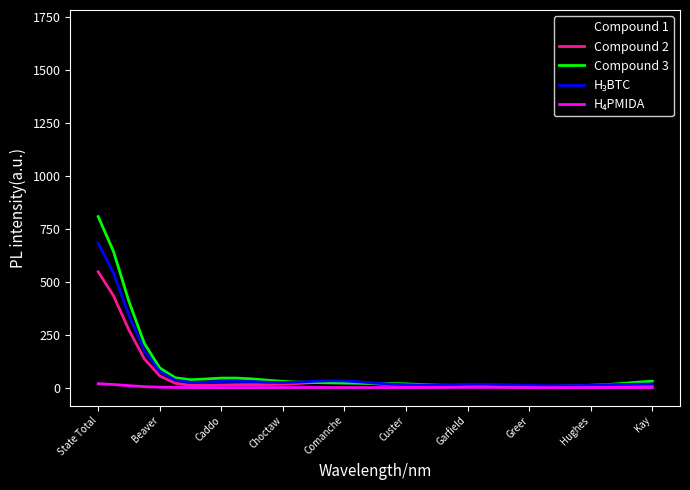

What is the greatest value displayed?

1698.9